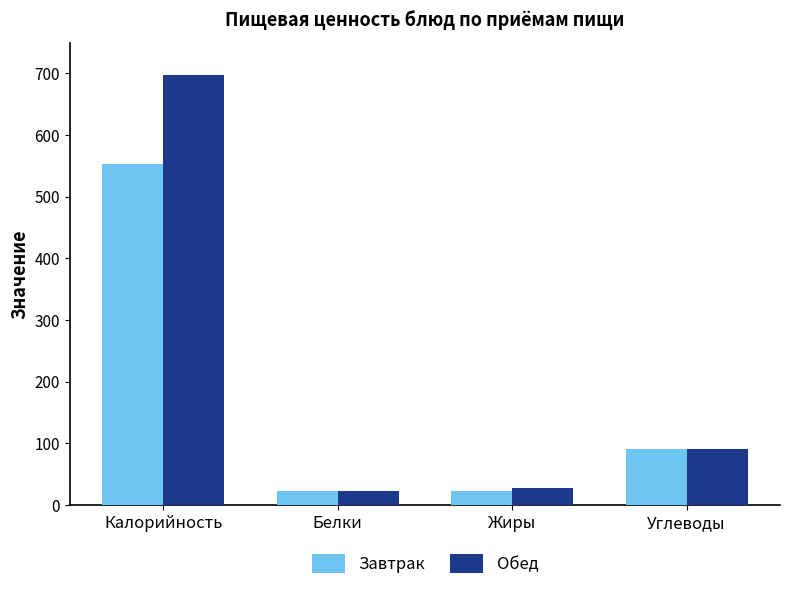

At how many categories does at least one series exceed 629?

1